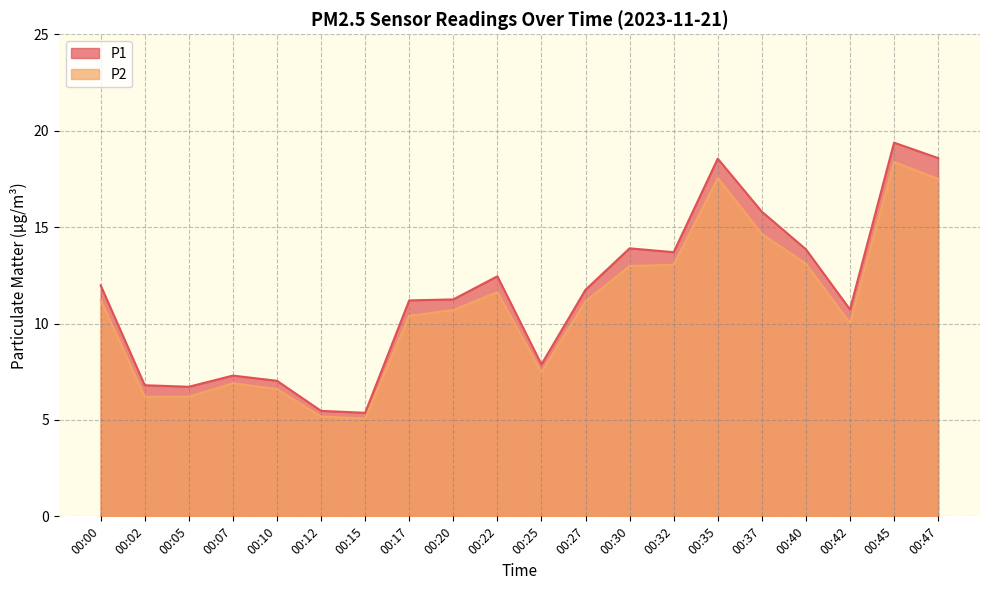

At which category does P1 reach its first local peak?

00:07